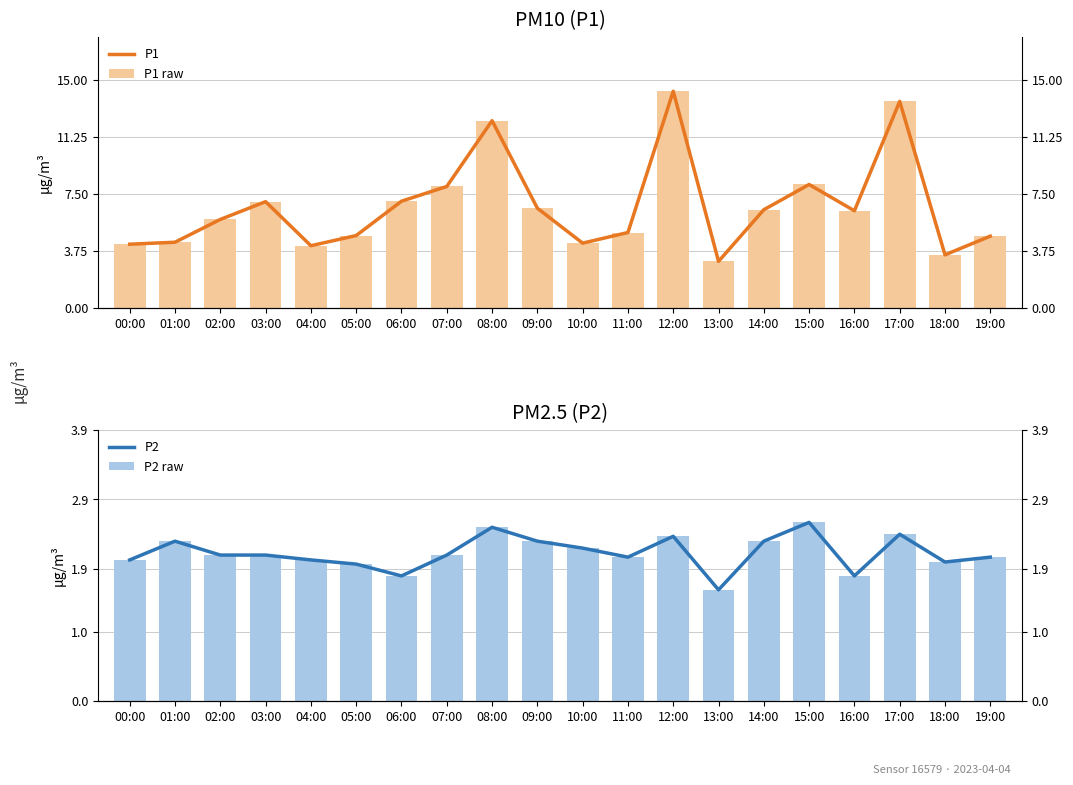

Between 09:00 and 18:00, which is larger?

09:00